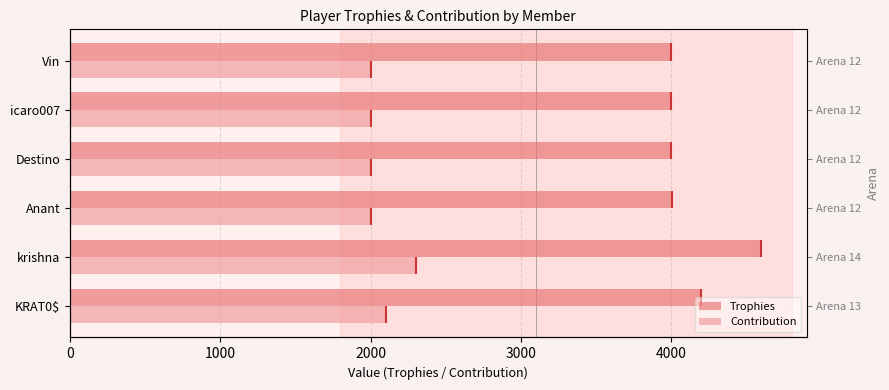

Is it true that Trophies equals 5629 at Destino?

False